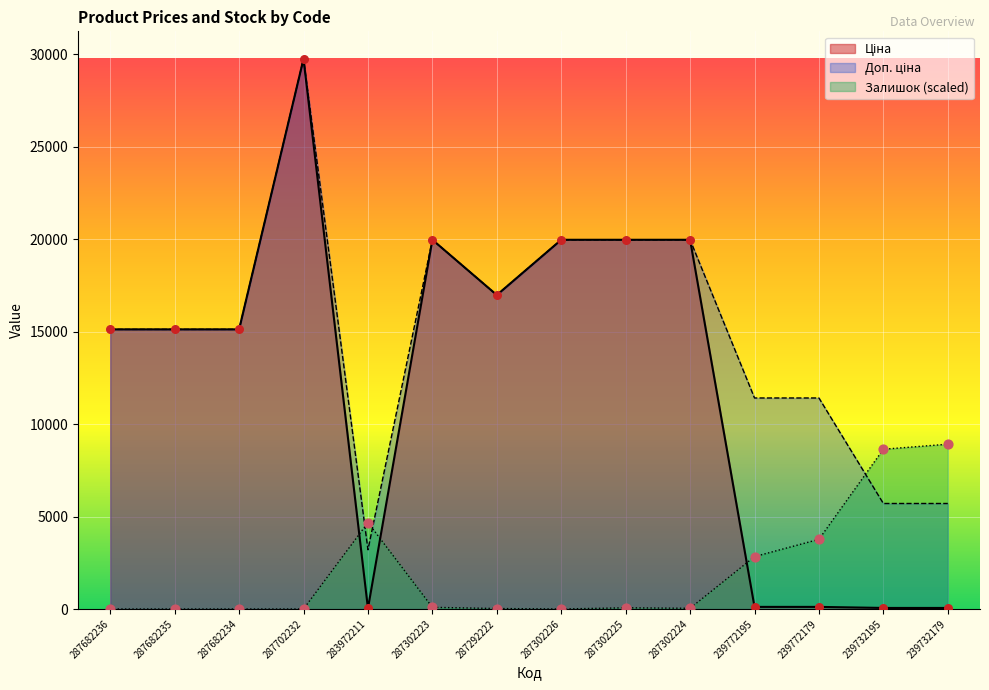

Is the value of Доп. ціна at 239772195 greater than the value of Ціна at 239732195?

Yes